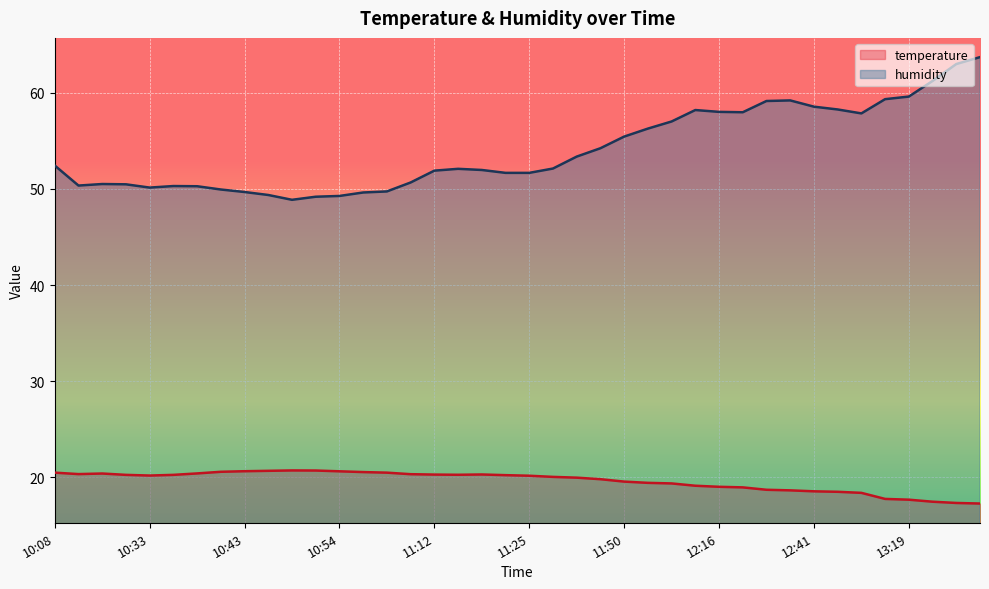

Which series changed the most between 10:40 and 11:56?

humidity